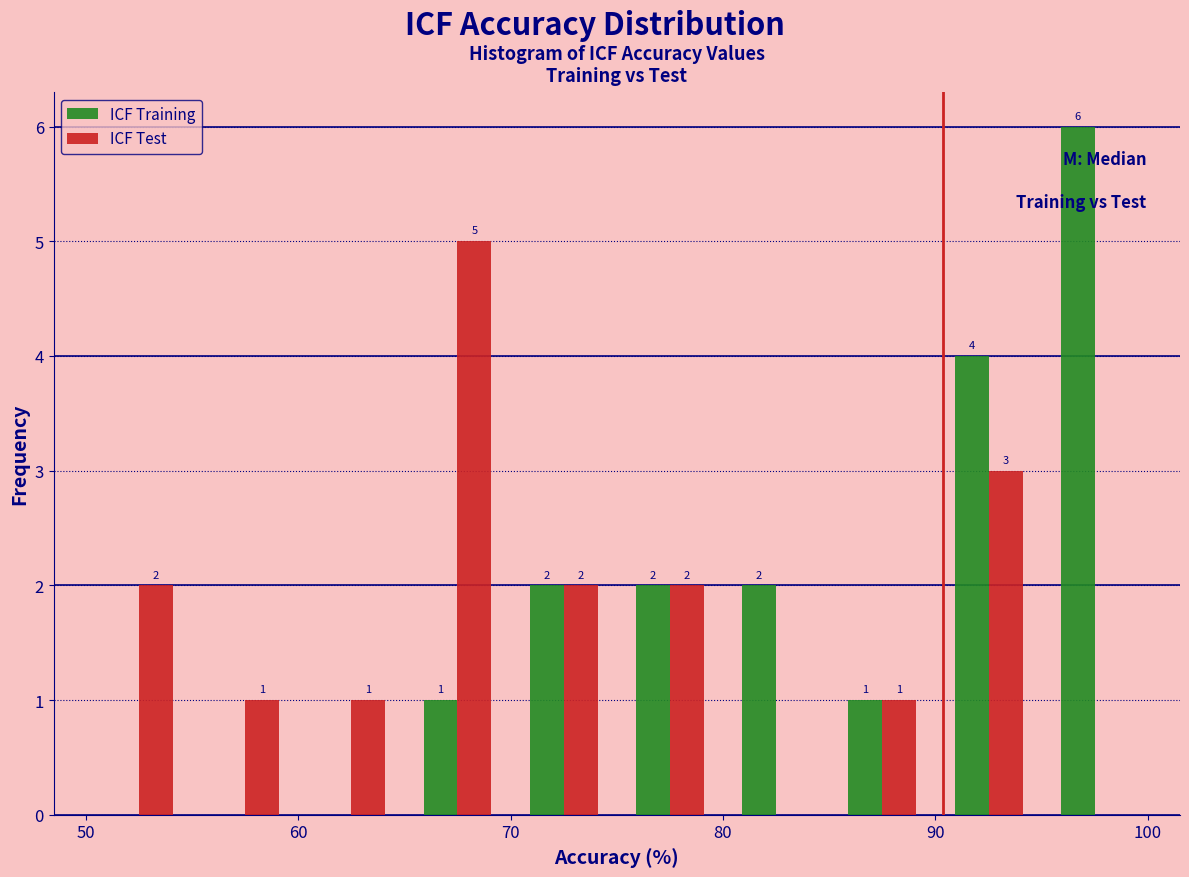

In the ICF Test series, which range on the x-axis has the tallest bar?

65 to 70